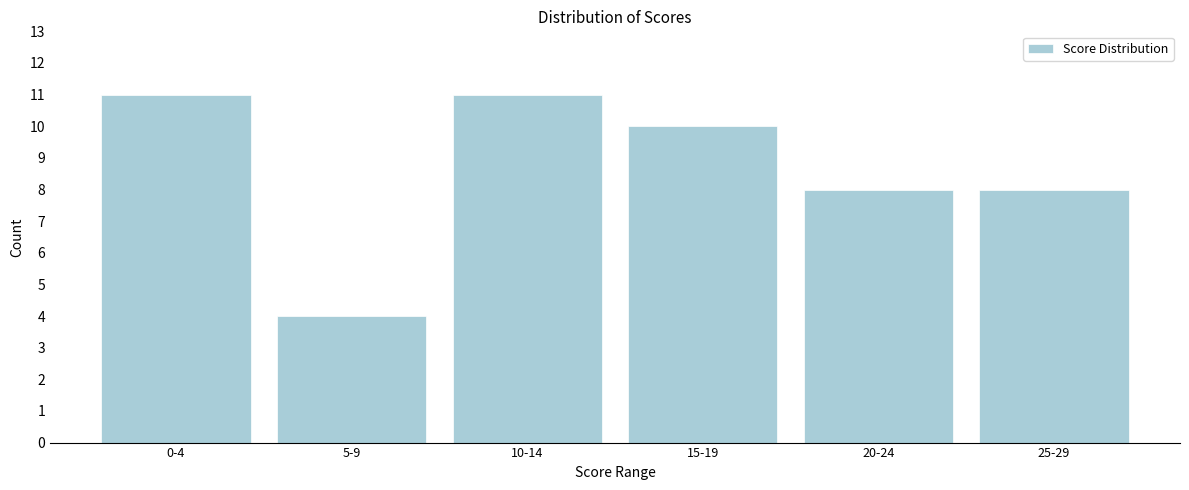

Reading left to right, what are all the values shown in this chart?

11	4	11	10	8	8